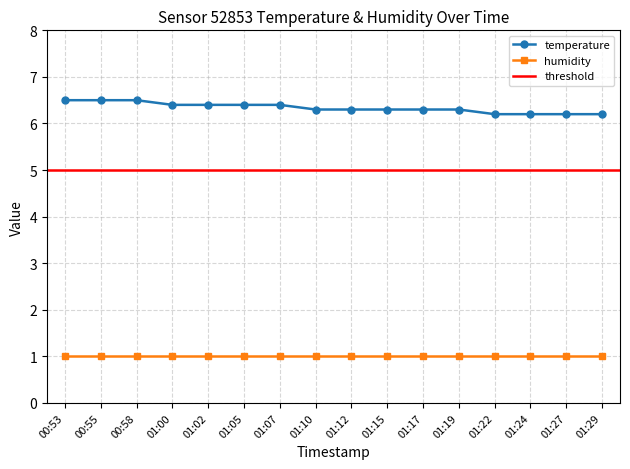

List the labels in order of value, largest first.

00:53, 00:55, 00:58, 01:00, 01:02, 01:05, 01:07, 01:10, 01:12, 01:15, 01:17, 01:19, 01:22, 01:24, 01:27, 01:29